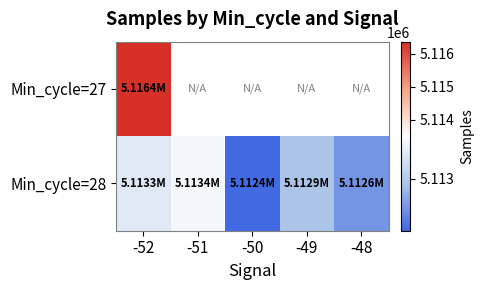

What is the difference between the maximum and minimum values in the Min_cycle=28 series?

1060.3